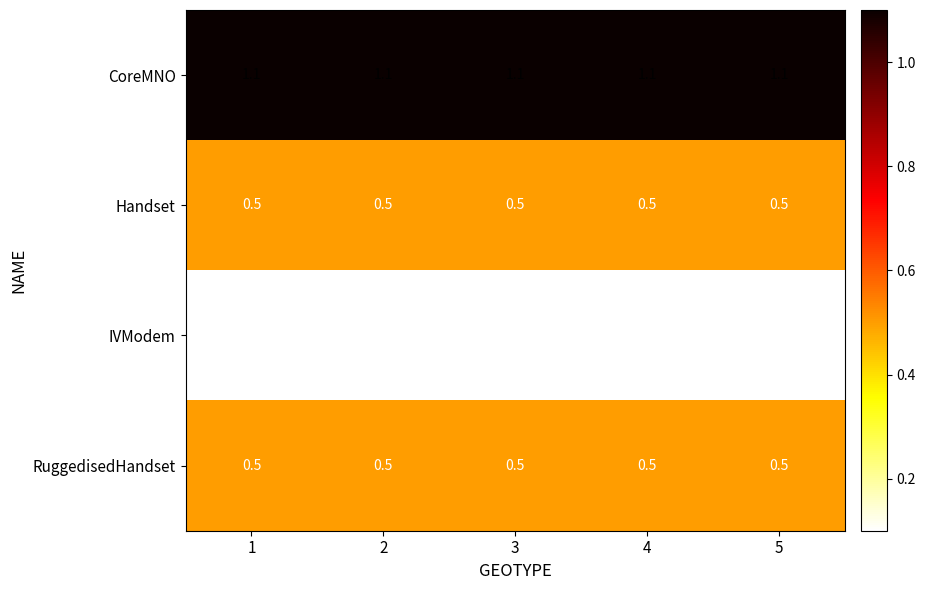

What is the spread (max minus min) of values at 3?

1.0